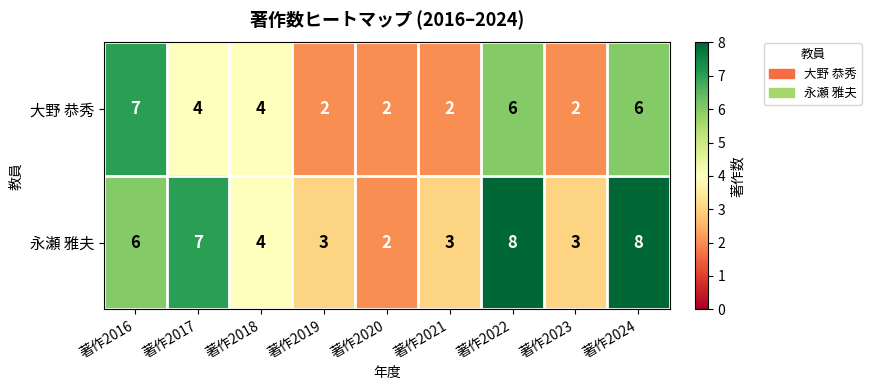

What is the highest value of the 大野 恭秀 series?

7